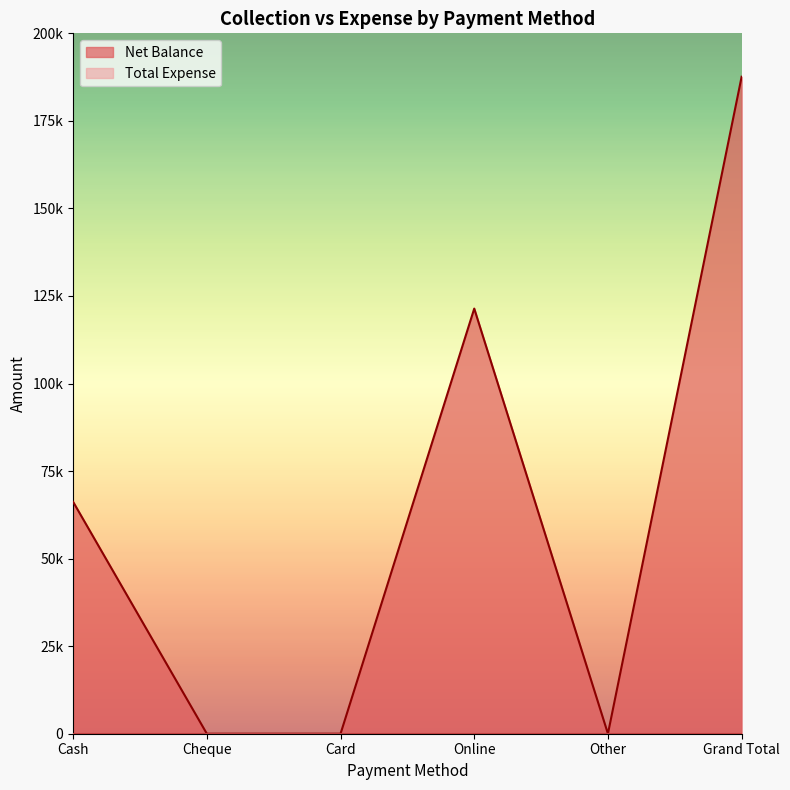

Reading left to right, what are all the values shown in this chart?

Cash=66200	Cheque=0	Card=0	Online=121400	Other=0	Grand Total=187600